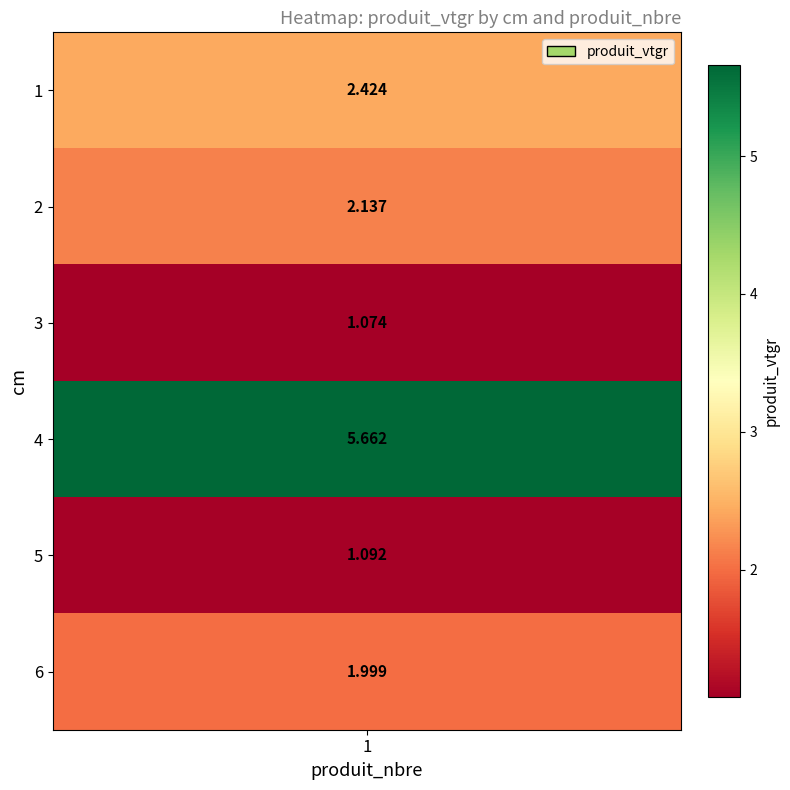

Which has a higher value, 5 or 4?

4